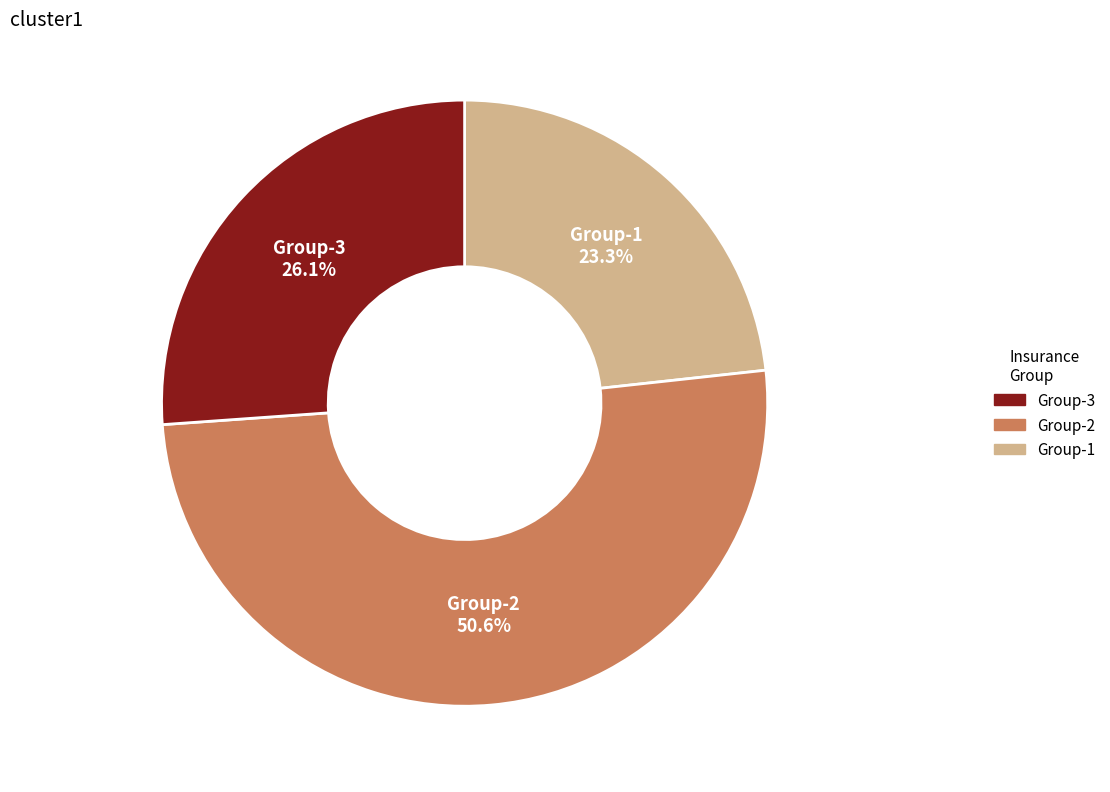

Is there any slice that represents more than half of the pie?

Yes